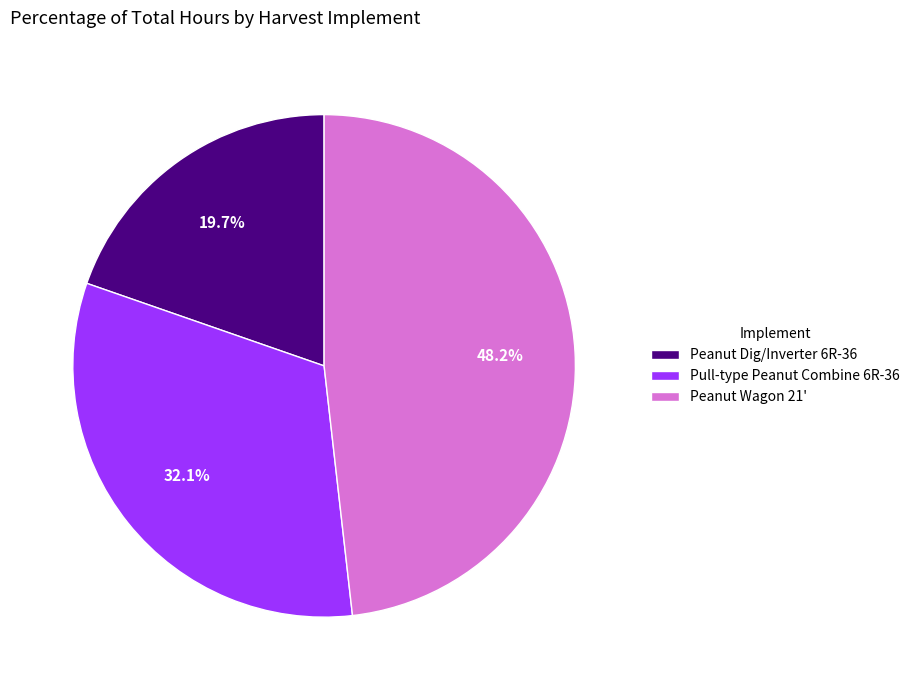

Which category has the biggest portion of the pie?

Peanut Wagon 21'